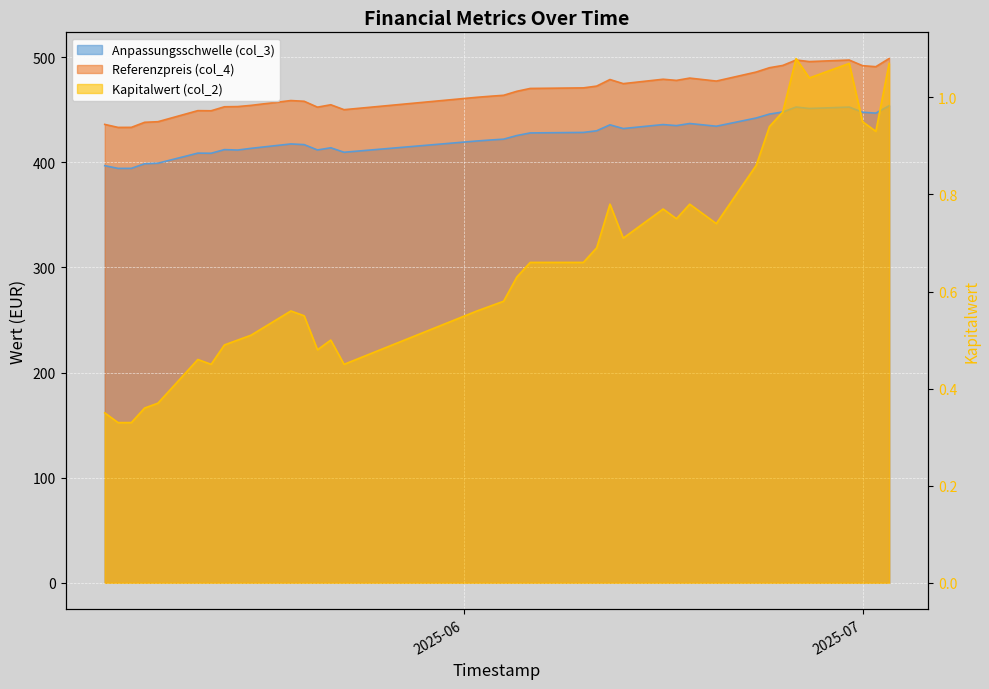

List the labels in order of Referenzpreis (col_4) value, largest first.

2025-07-03, 2025-06-26, 2025-06-30, 2025-06-27, 2025-06-25, 2025-07-01, 2025-07-02, 2025-06-24, 2025-06-23, 2025-06-18, 2025-06-16, 2025-06-12, 2025-06-17, 2025-06-20, 2025-06-13, 2025-06-11, 2025-06-10, 2025-06-06, 2025-06-05, 2025-06-04, 2025-06-03, 2025-06-02, 2025-05-19, 2025-05-20, 2025-05-22, 2025-05-16, 2025-05-15, 2025-05-14, 2025-05-21, 2025-05-23, 2025-05-12, 2025-05-13, 2025-05-09, 2025-05-08, 2025-05-05, 2025-05-07, 2025-05-06